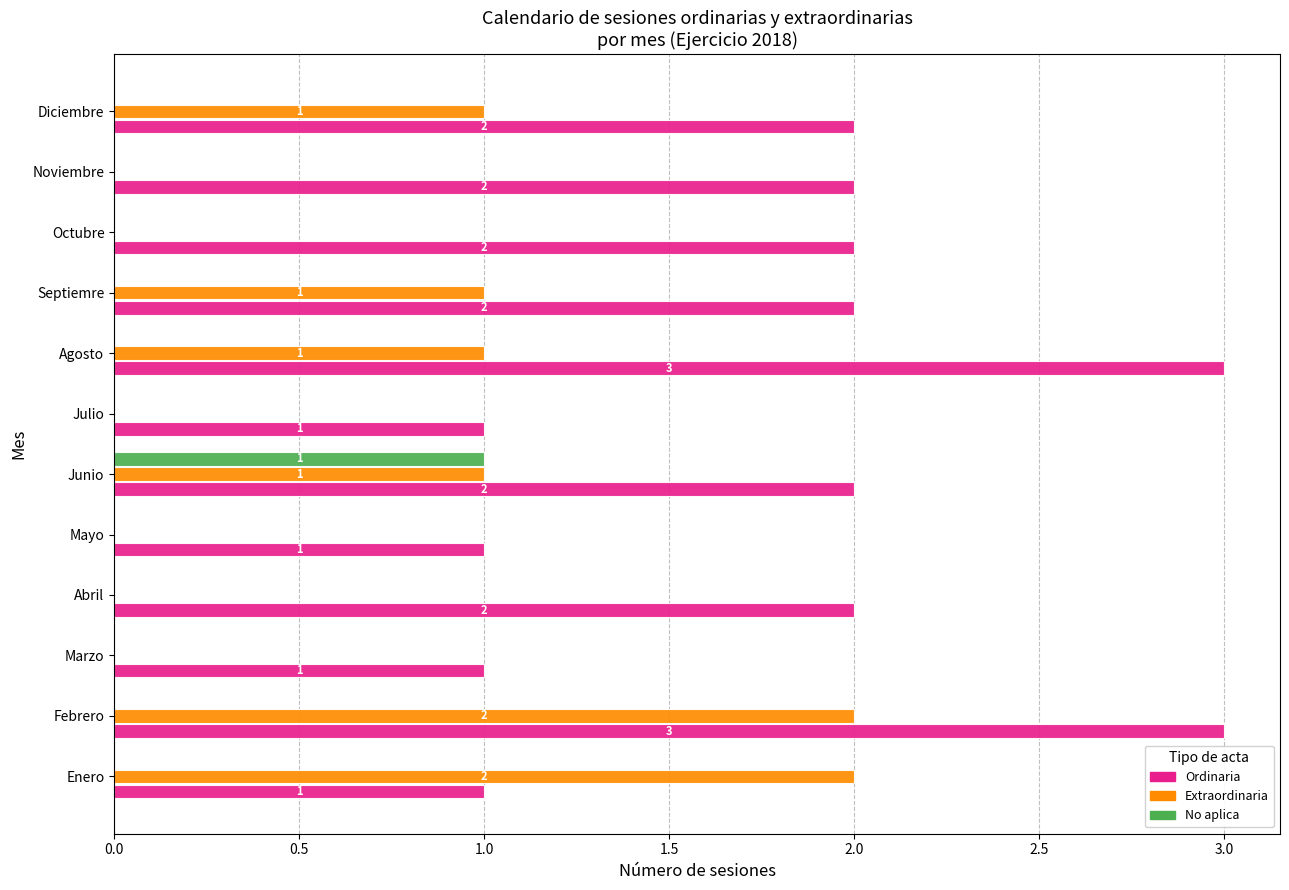

Which series has the largest total across all categories?

Ordinaria